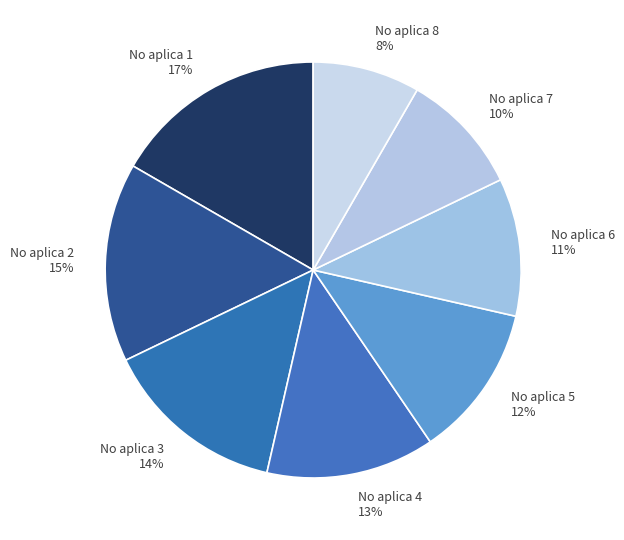

Is it true that No aplica 2 is 15% of the pie?

True